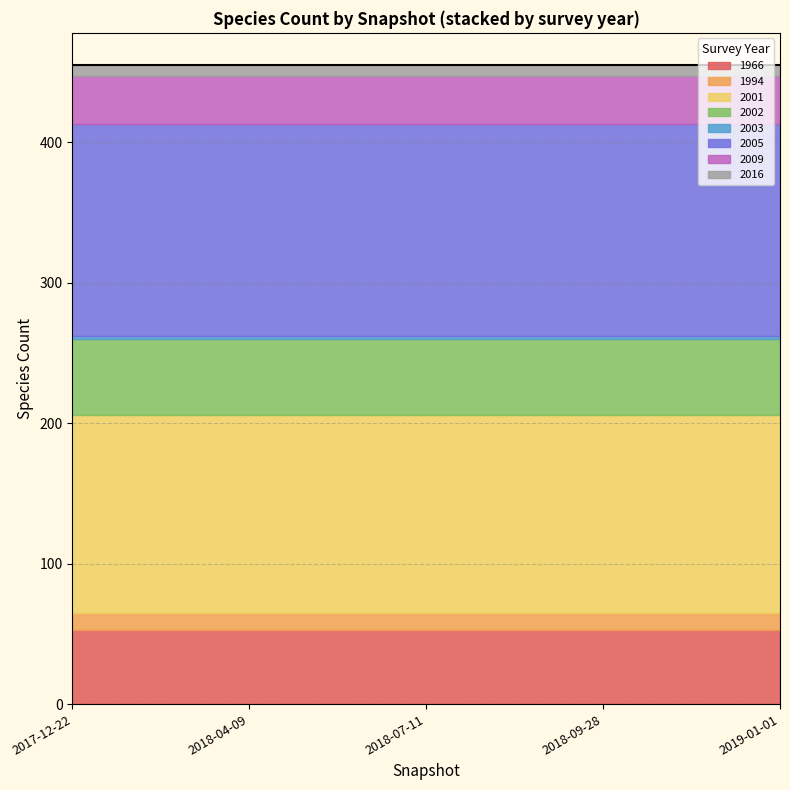

What is the label of the 15th point from the right?

2018-04-09